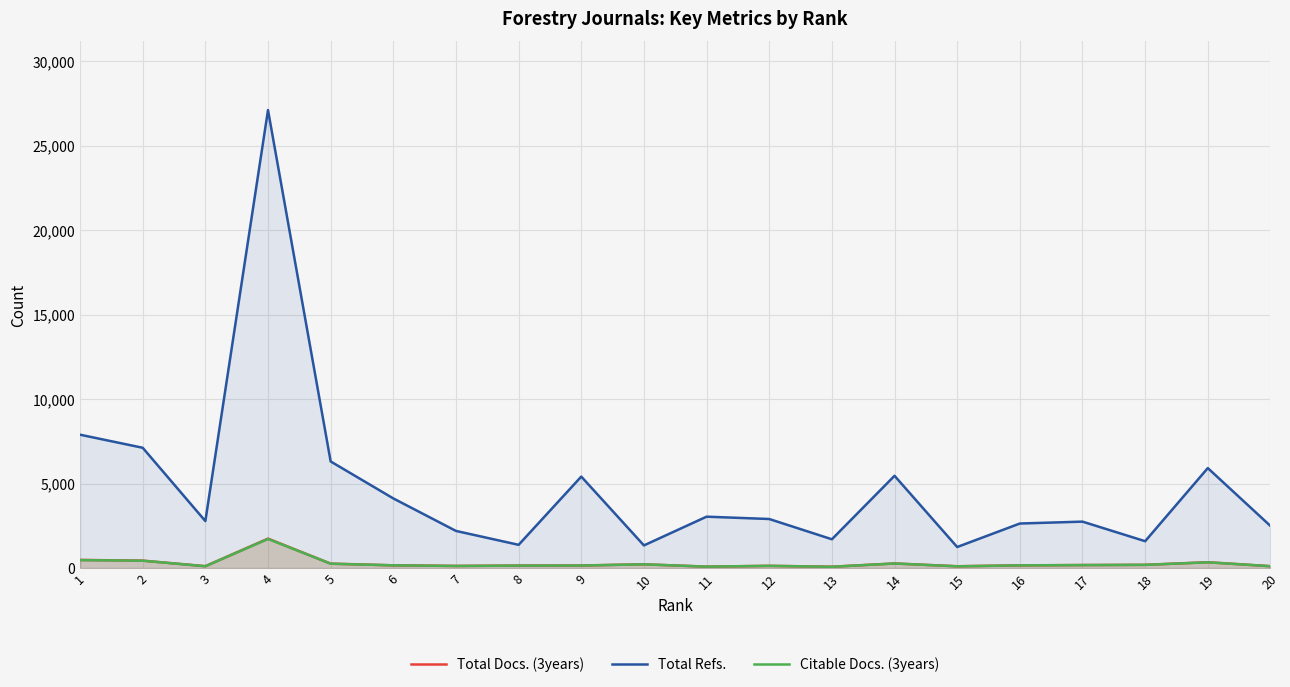

Reading left to right, transcribe all the data shown in this chart.

Total Docs. (3years): 1=481	2=440	3=112	4=1742	5=262	6=163	7=127	8=147	9=153	10=223	11=85	12=132	13=80	14=273	15=108	16=160	17=180	18=192	19=346	20=111
Total Refs.: 1=7892	2=7118	3=2781	4=27099	5=6308	6=4121	7=2198	8=1375	9=5413	10=1341	11=3041	12=2903	13=1704	14=5460	15=1246	16=2636	17=2748	18=1590	19=5916	20=2493
Citable Docs. (3years): 1=472	2=437	3=108	4=1723	5=258	6=162	7=125	8=145	9=151	10=221	11=85	12=132	13=76	14=271	15=103	16=160	17=176	18=190	19=341	20=111